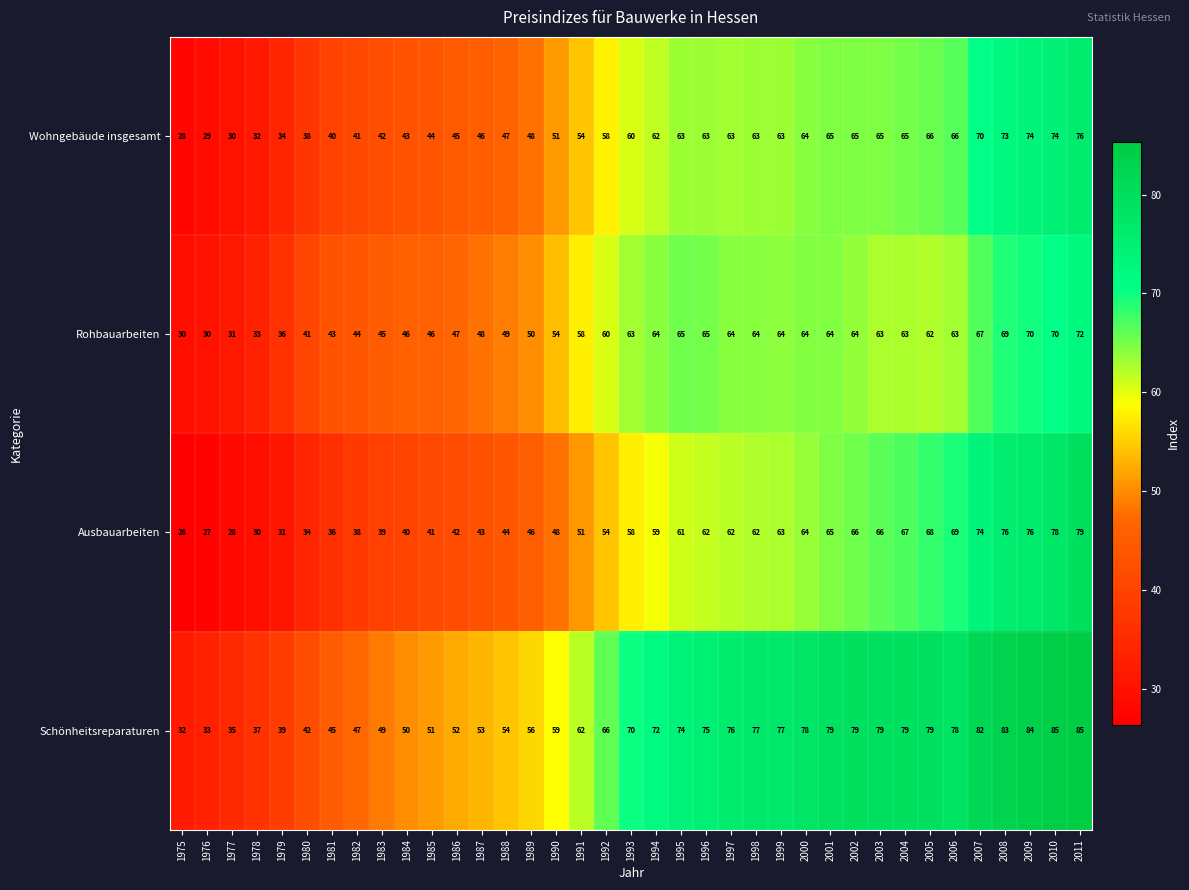

Count the number of data series in this chart.

4